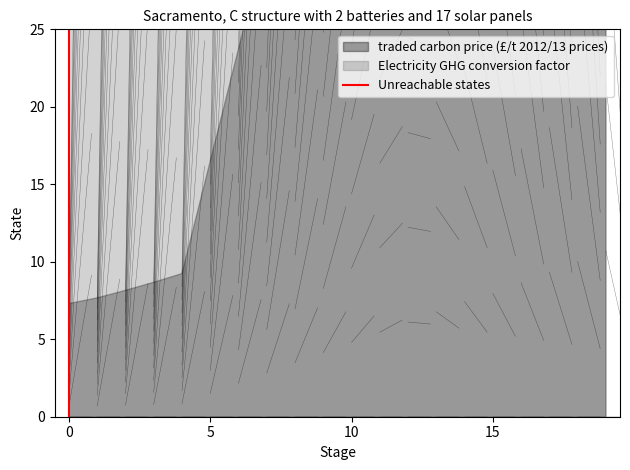

How many values are above zero?

1